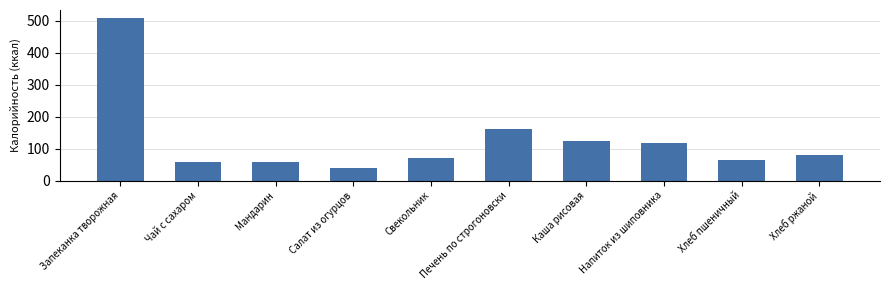

What position from the left is Мандарин?

3